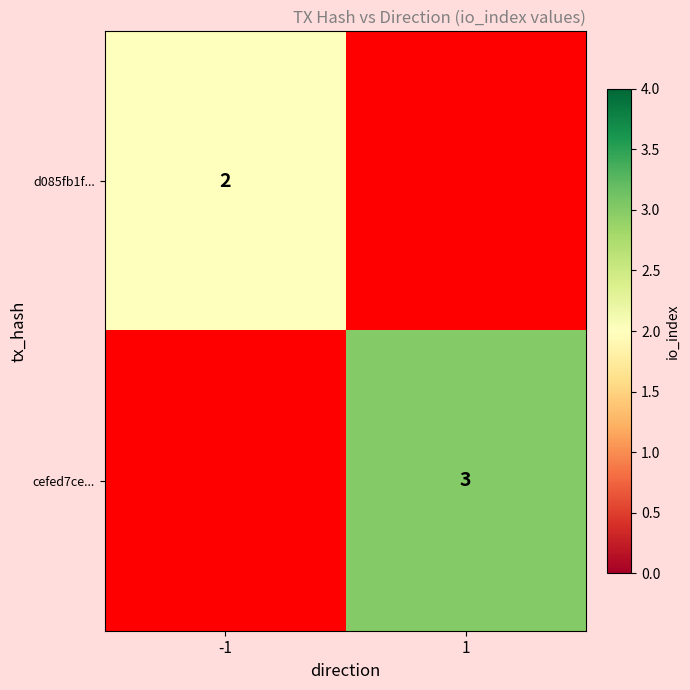

The value of cefed7ce... at 1 is 3. True or false?

True